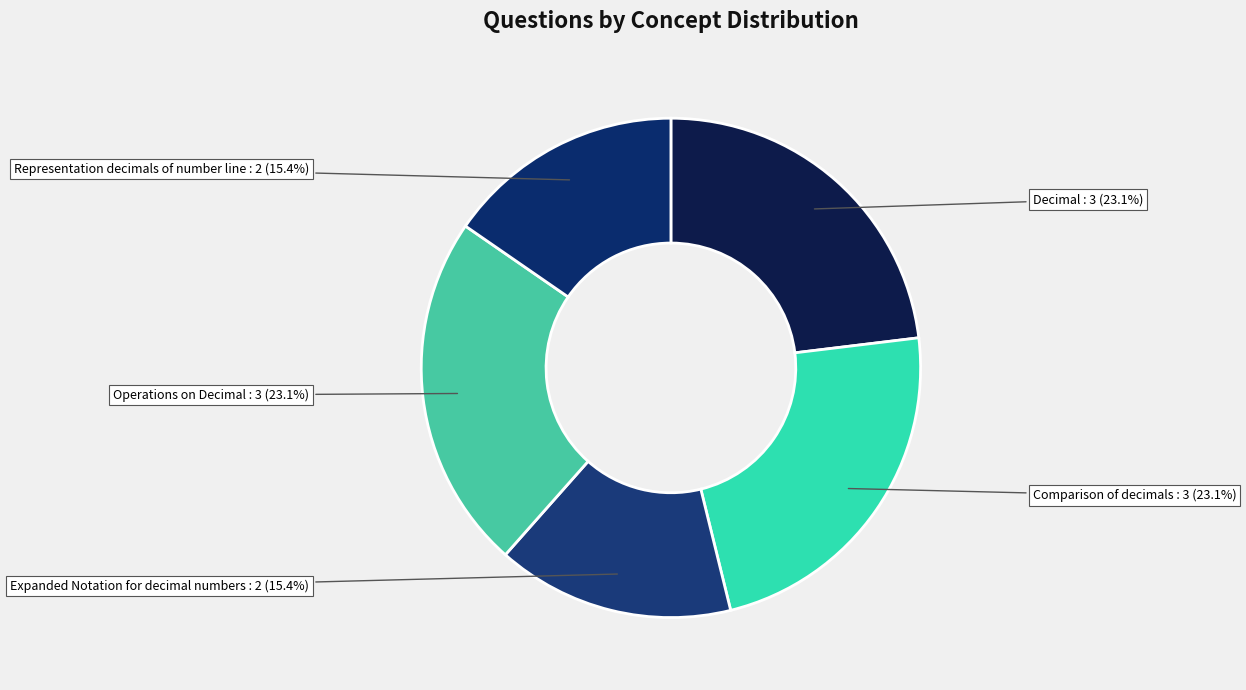

How many segments does this pie chart have?

5